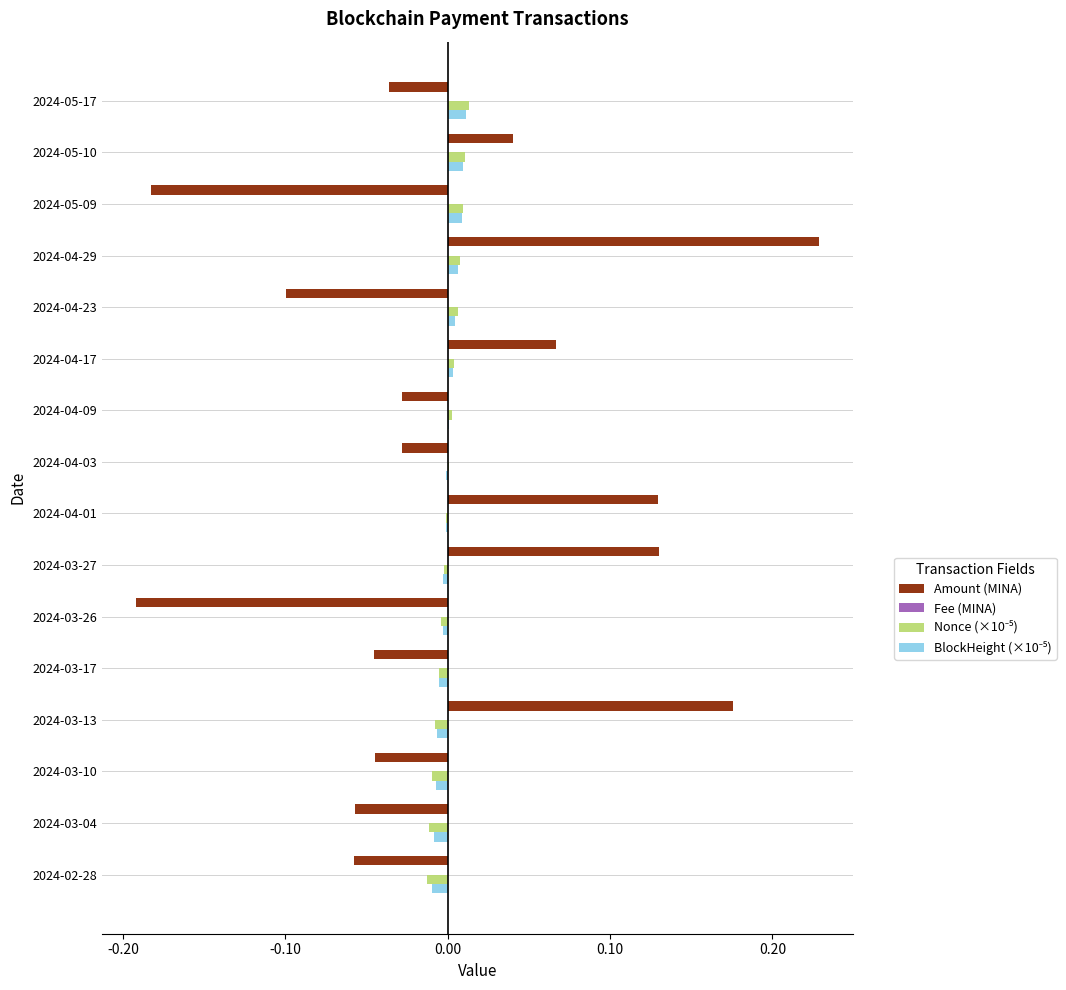

At which category is the sum across all series the highest?

2024-04-29